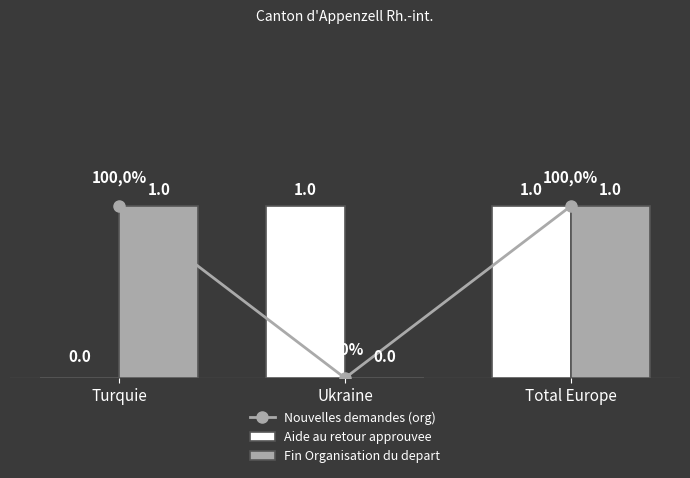

Which series has the largest range (max minus min)?

Nouvelles demandes (org)